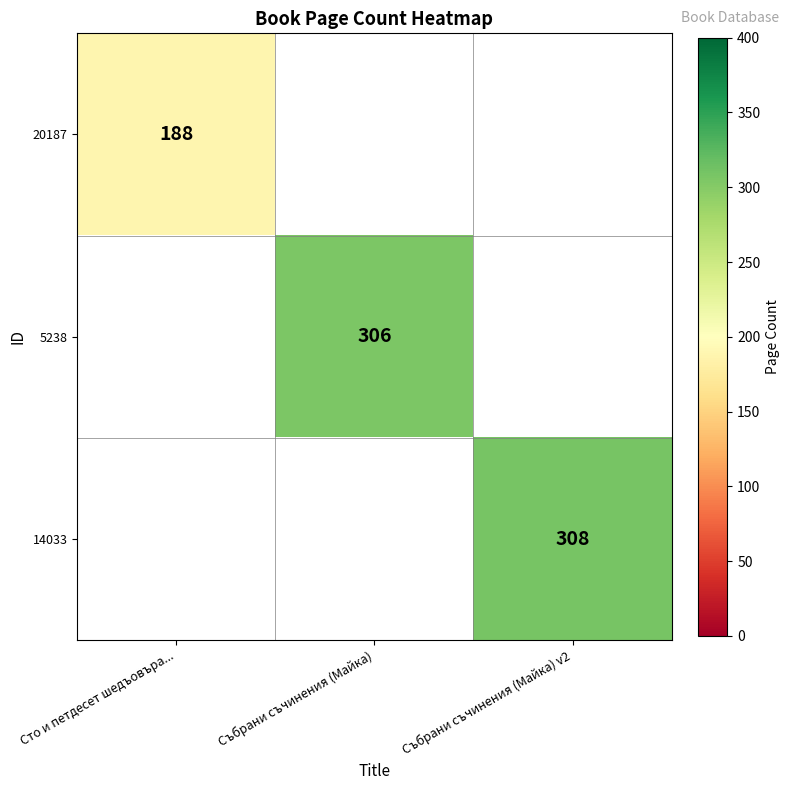

What is the smallest value displayed?

188.0